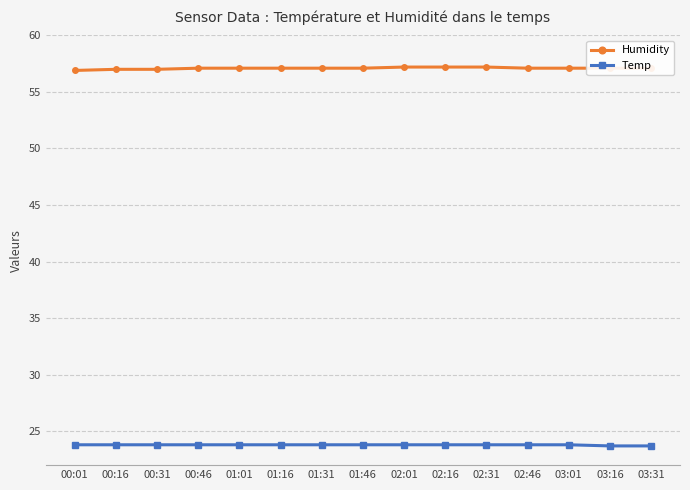

True or false: Temp has a value of 23.8 at 01:31.

True